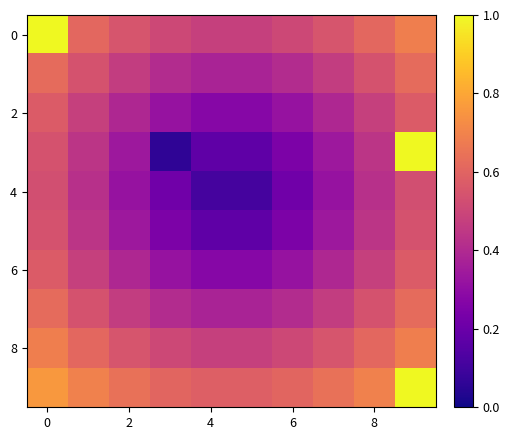

What is the minimum value shown in the chart?

0.1